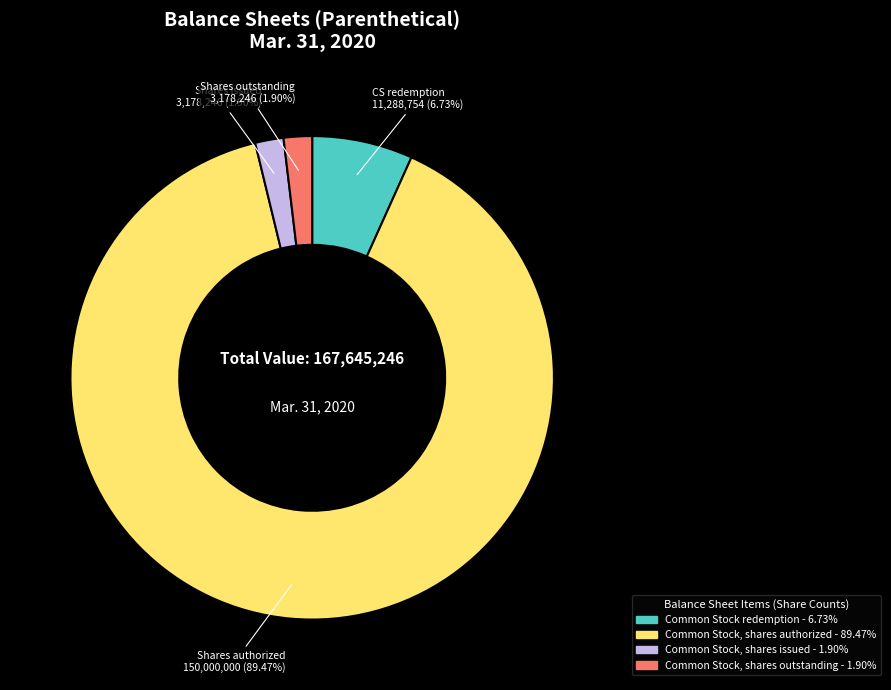

To the nearest percent, what is the combined percentage of Common Stock, shares issued and Common Stock, shares outstanding?

4%